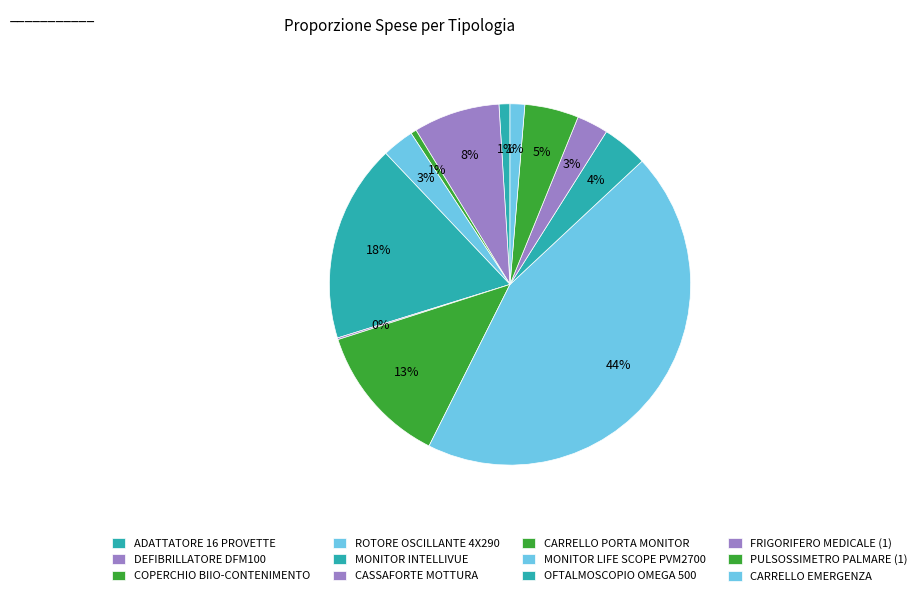

How many segments does this pie chart have?

12